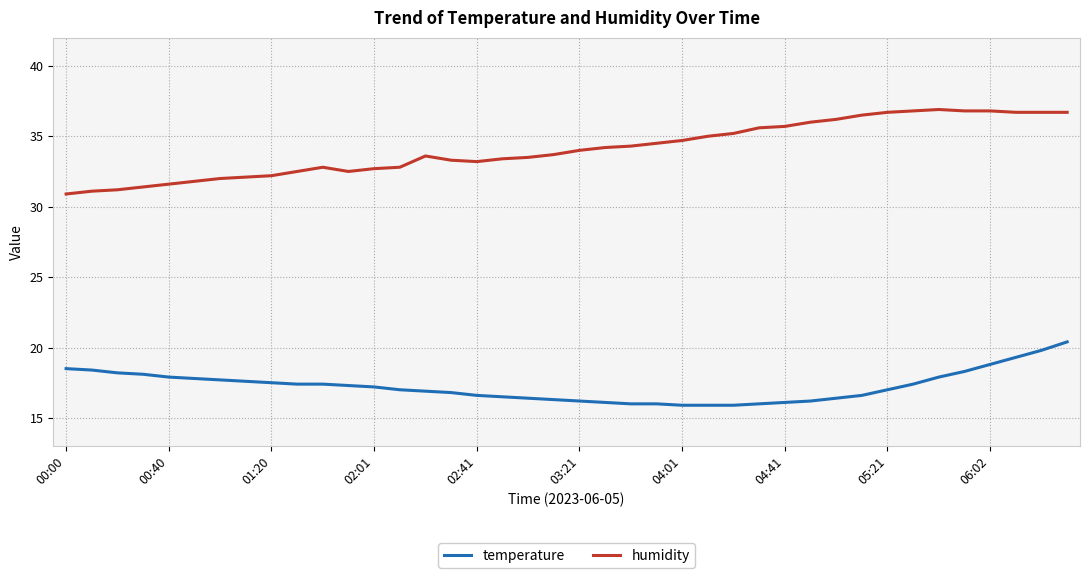

How many series are shown in this chart?

2